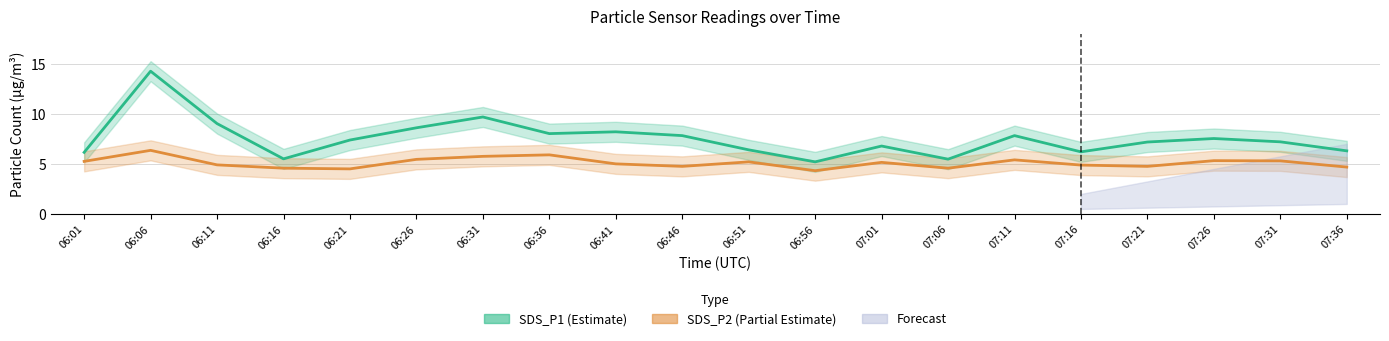

Is it true that SDS_P2 (Partial Estimate) equals 2.0 at 06:16?

False